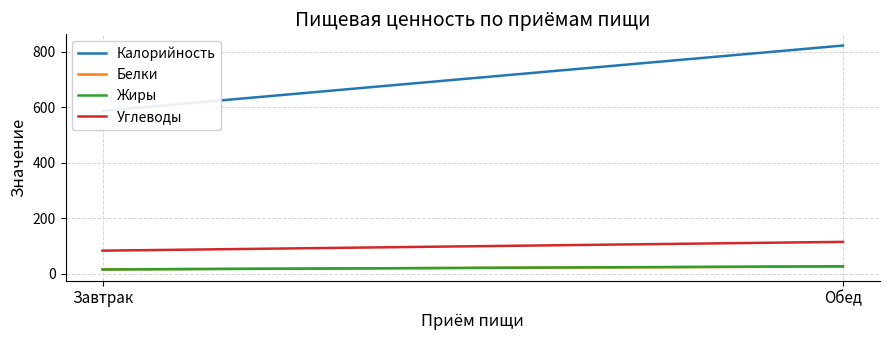

Reading left to right, what are all the values shown in this chart?

Калорийность: Завтрак=587.0	Обед=822.0
Белки: Завтрак=16.7	Обед=26.5
Жиры: Завтрак=15.8	Обед=27.6
Углеводы: Завтрак=83.8	Обед=115.3